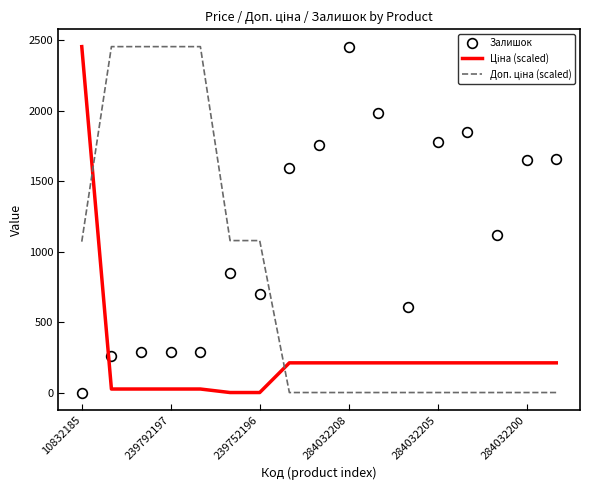

What is the difference between the maximum and minimum values in the Залишок series?

2452.0